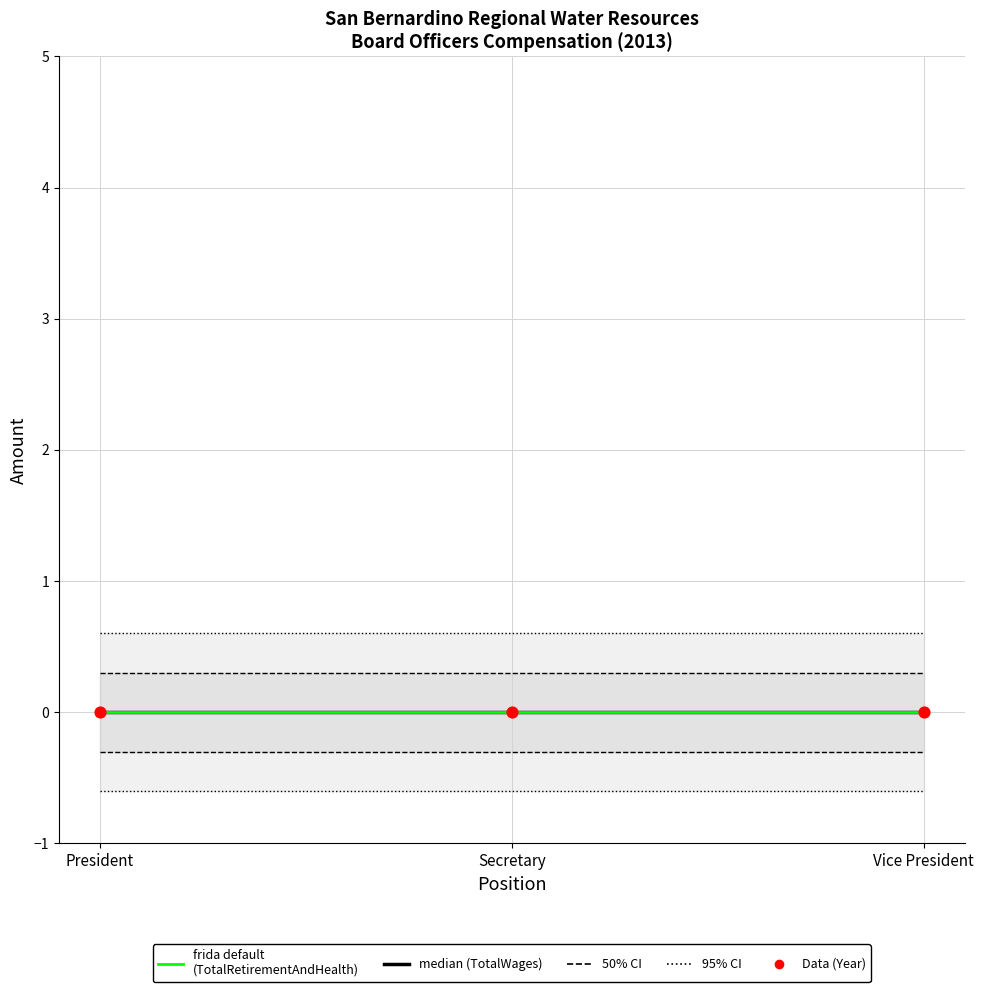

Which series contains the highest Y value?

95% CI